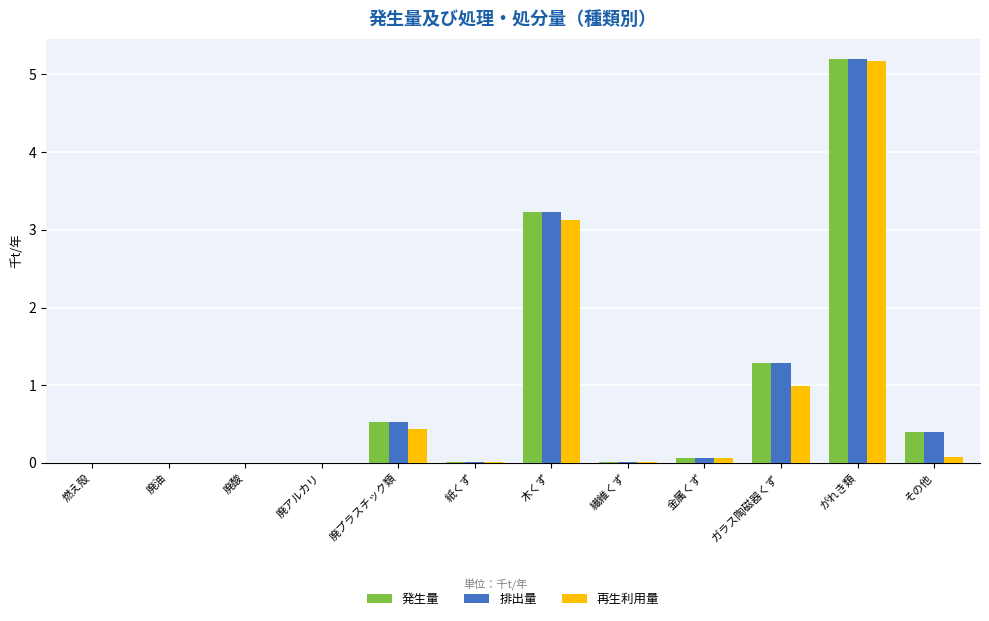

The value of 再生利用量 at 廃酸 is 0.0. True or false?

True